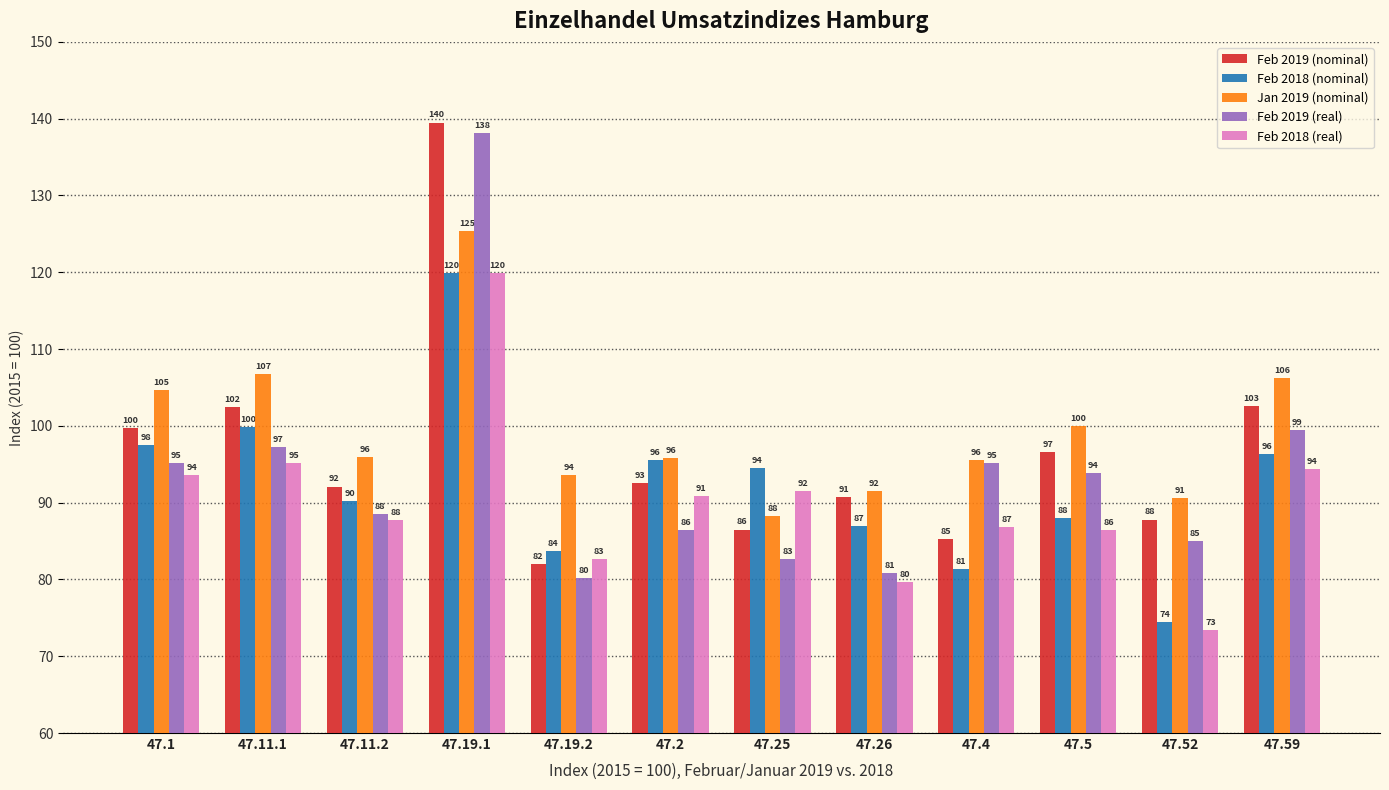

True or false: Feb 2019 (nominal) has a value of 92.6 at 47.2.

True